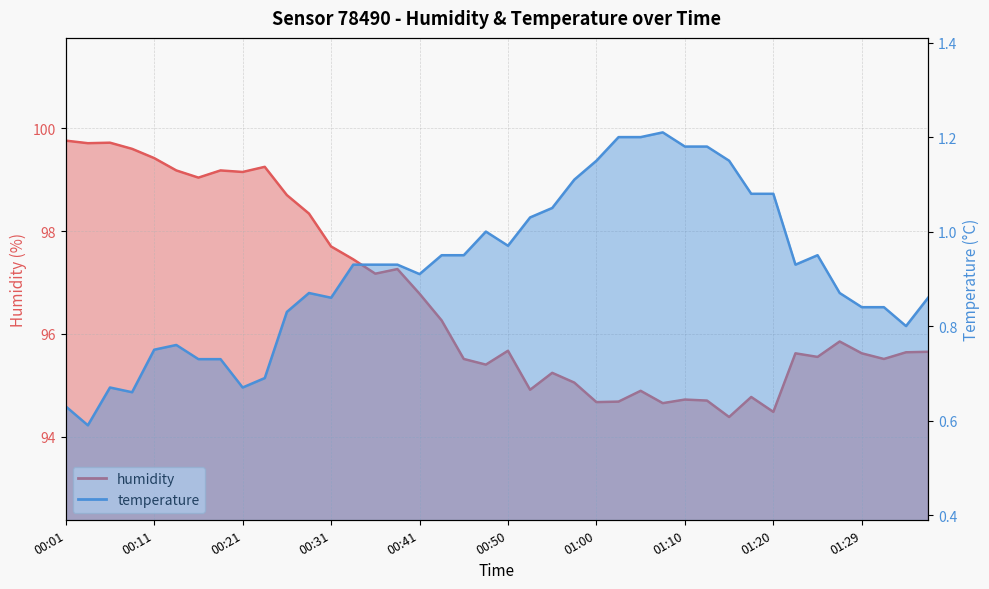

What value does the data have at 00:29?

98.3